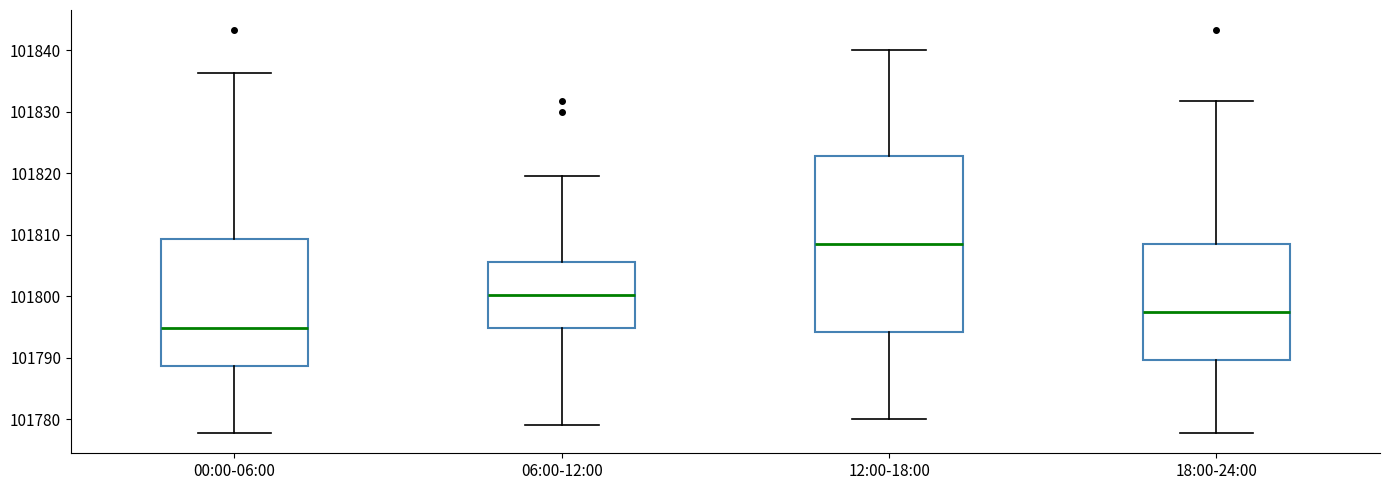

Comparing the boxes themselves (not the whiskers), which one is the tallest?

12:00-18:00